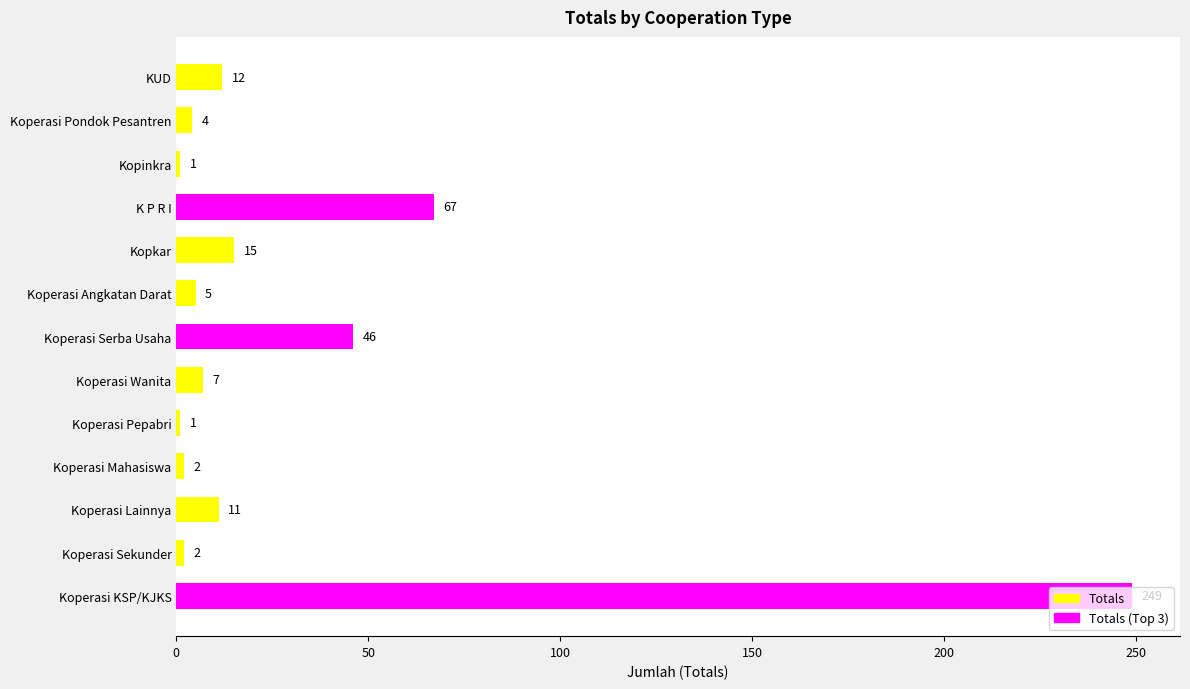

The value at Koperasi Pondok Pesantren is 4. True or false?

True